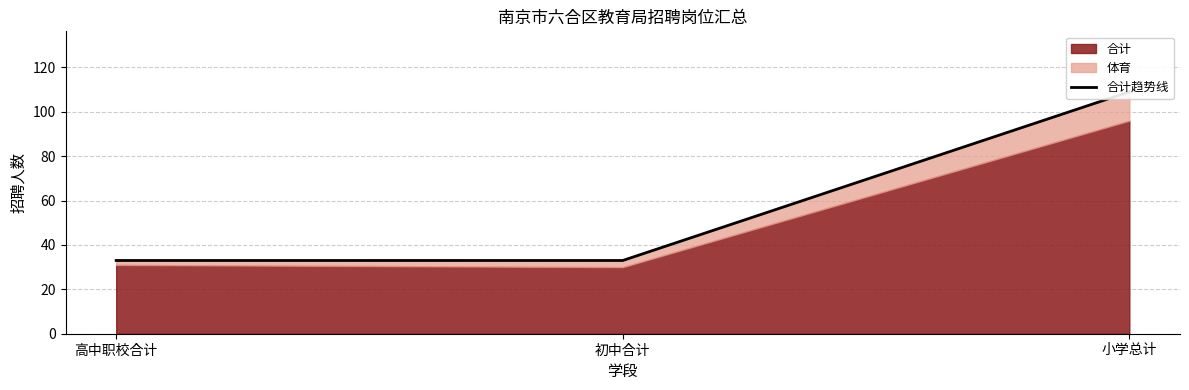

Rank the categories by value from lowest to highest.

高中职校合计, 初中合计, 小学总计